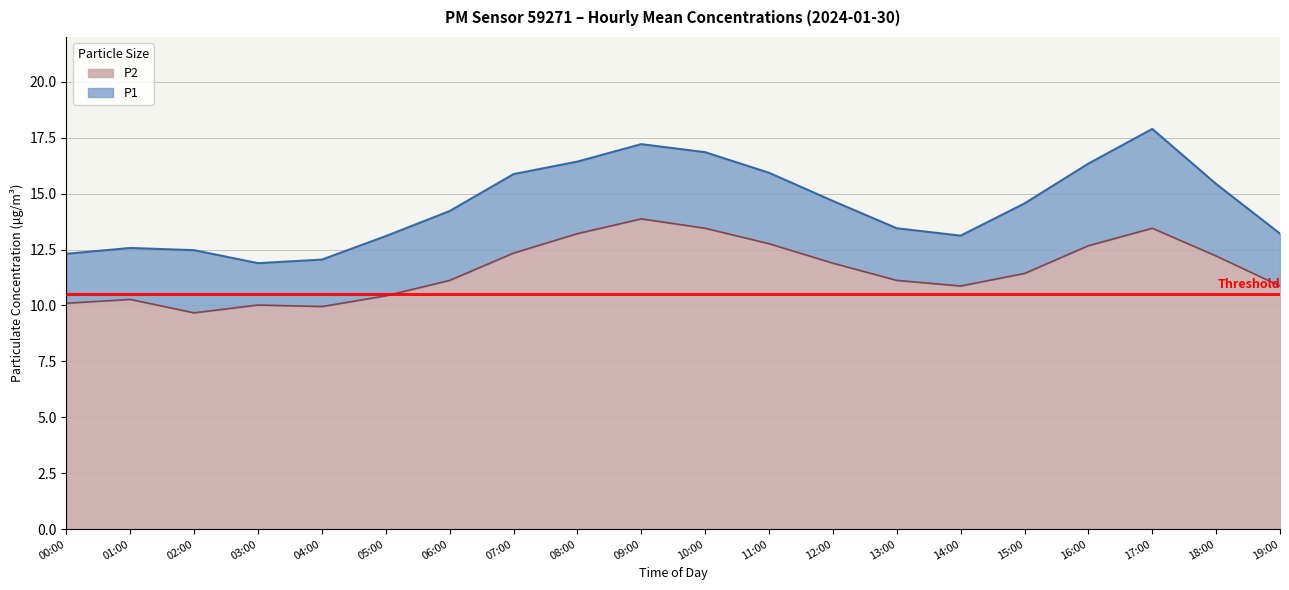

What is the minimum value shown in the chart?

9.7